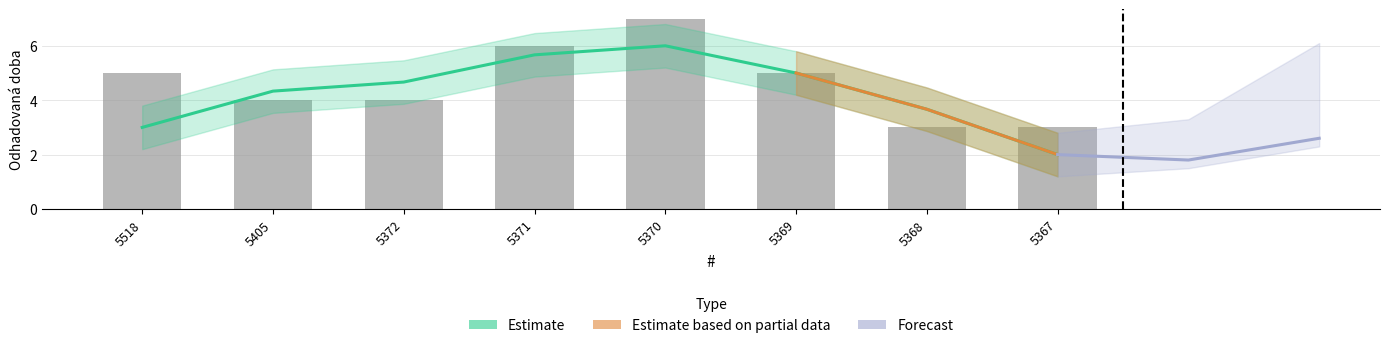

What is the difference between the values at 5372 and 5367?

1